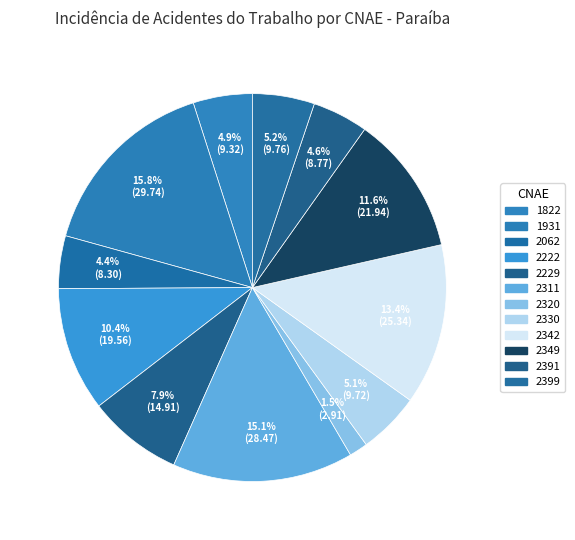

To the nearest percent, what is the average slice percentage?

8%